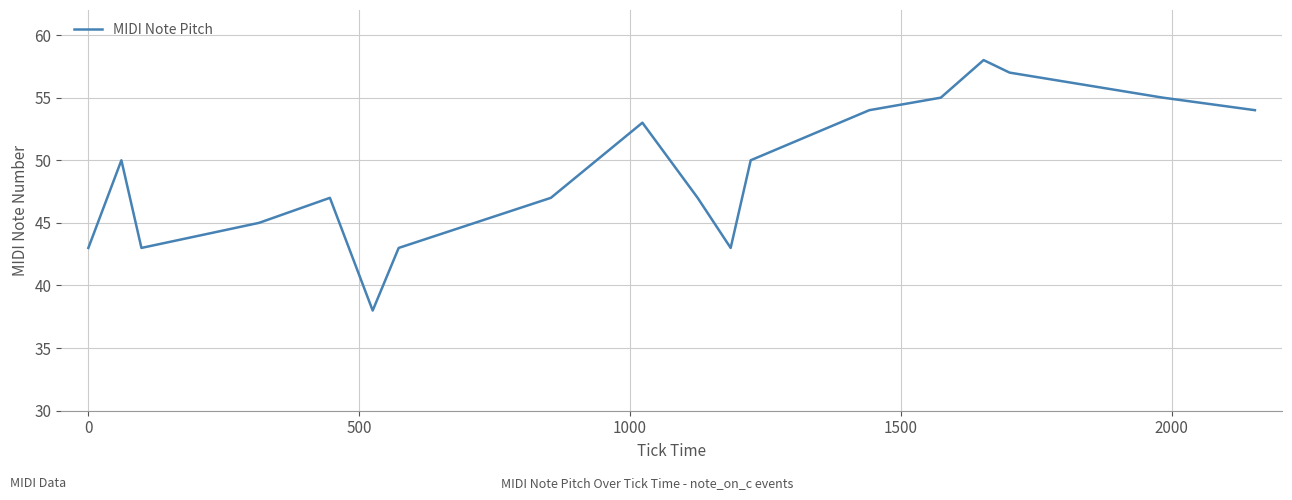

What is the maximum value shown in the chart?

58